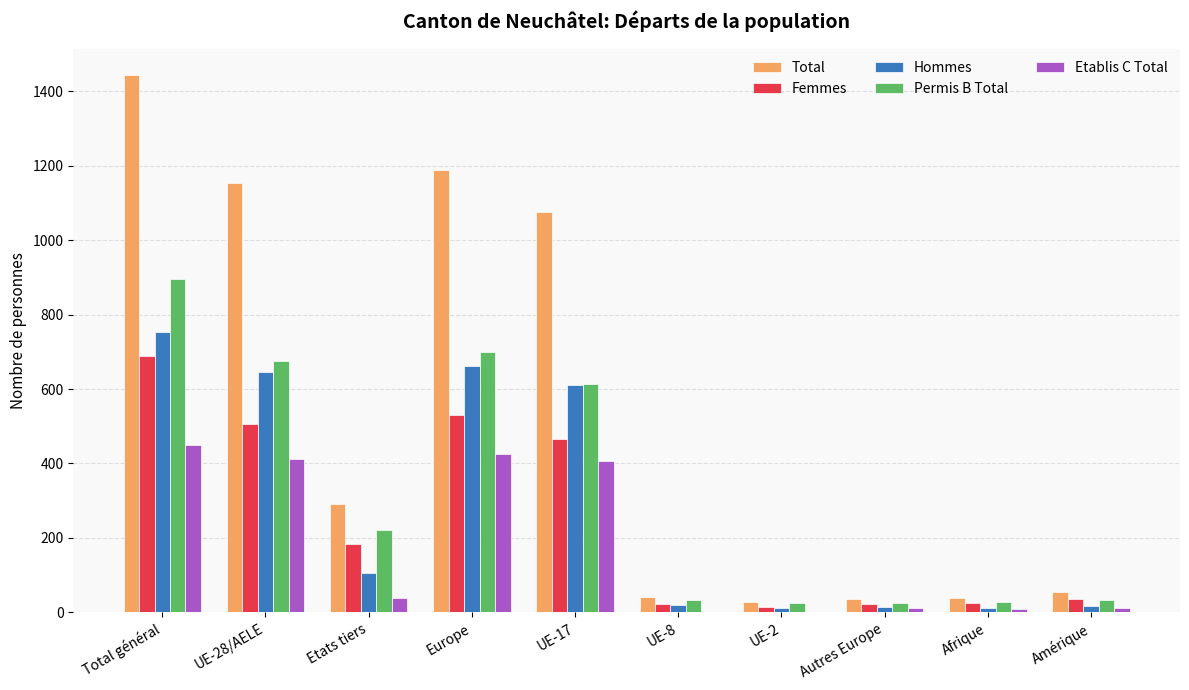

How many groups of bars are there?

10